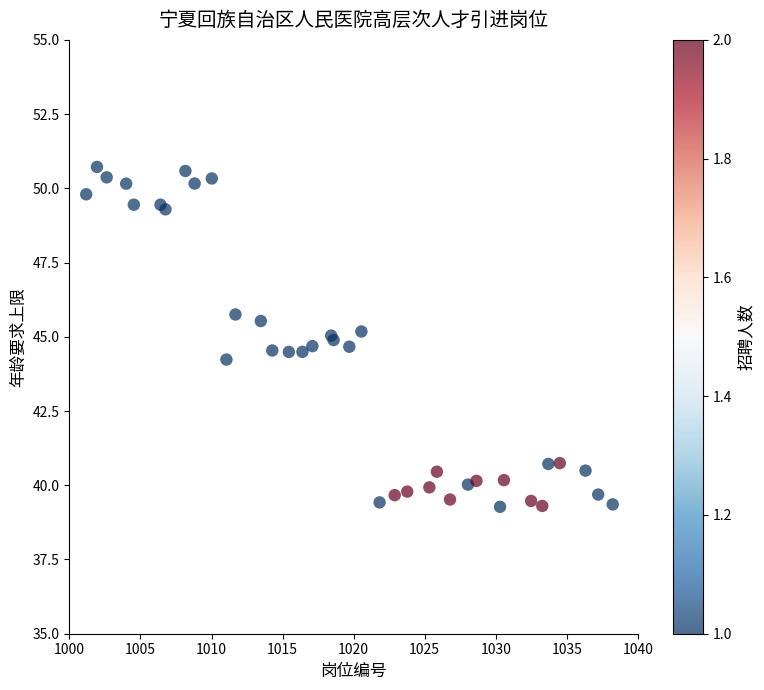

What Y value in the scatter plot is closest to 44?

44.2